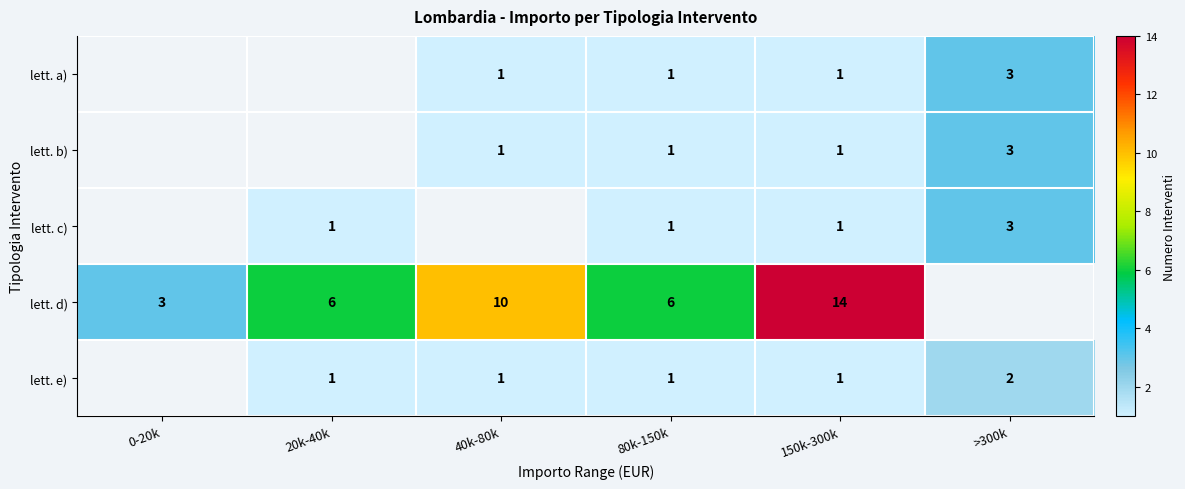

Which label corresponds to the smallest value in the chart?

40k-80k